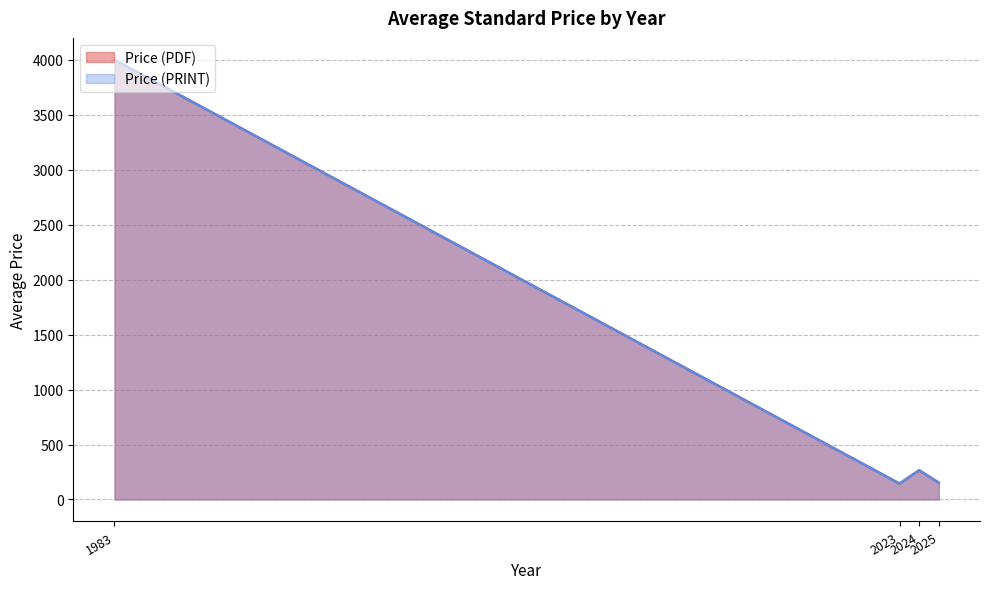

What is the sum of all Price (PDF) values?

13692.5